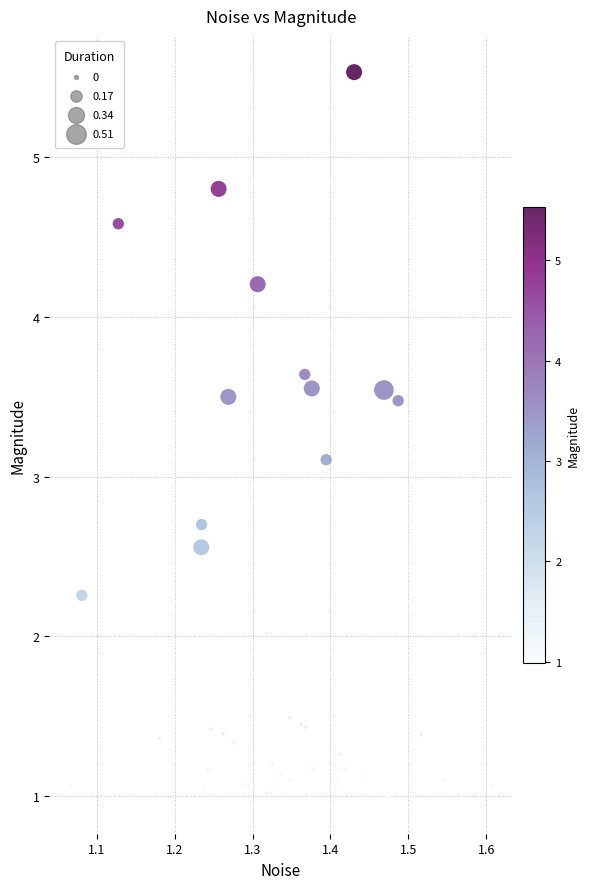

What Y value in the scatter plot is closest to 3?

3.1